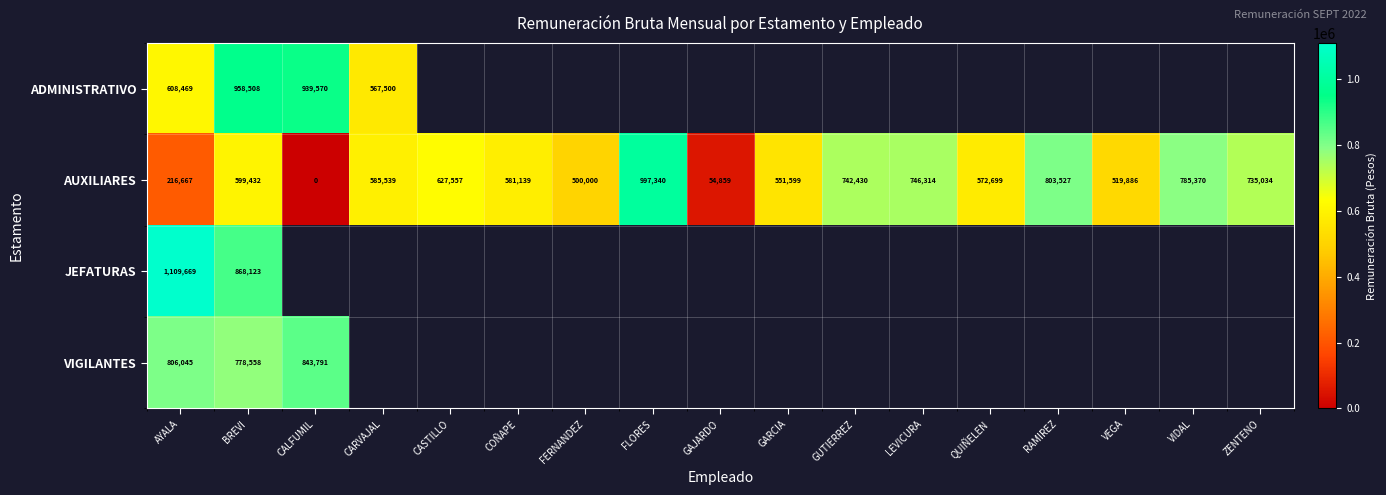

Which category has the lowest value in the AUXILIARES series?

CALFUMIL